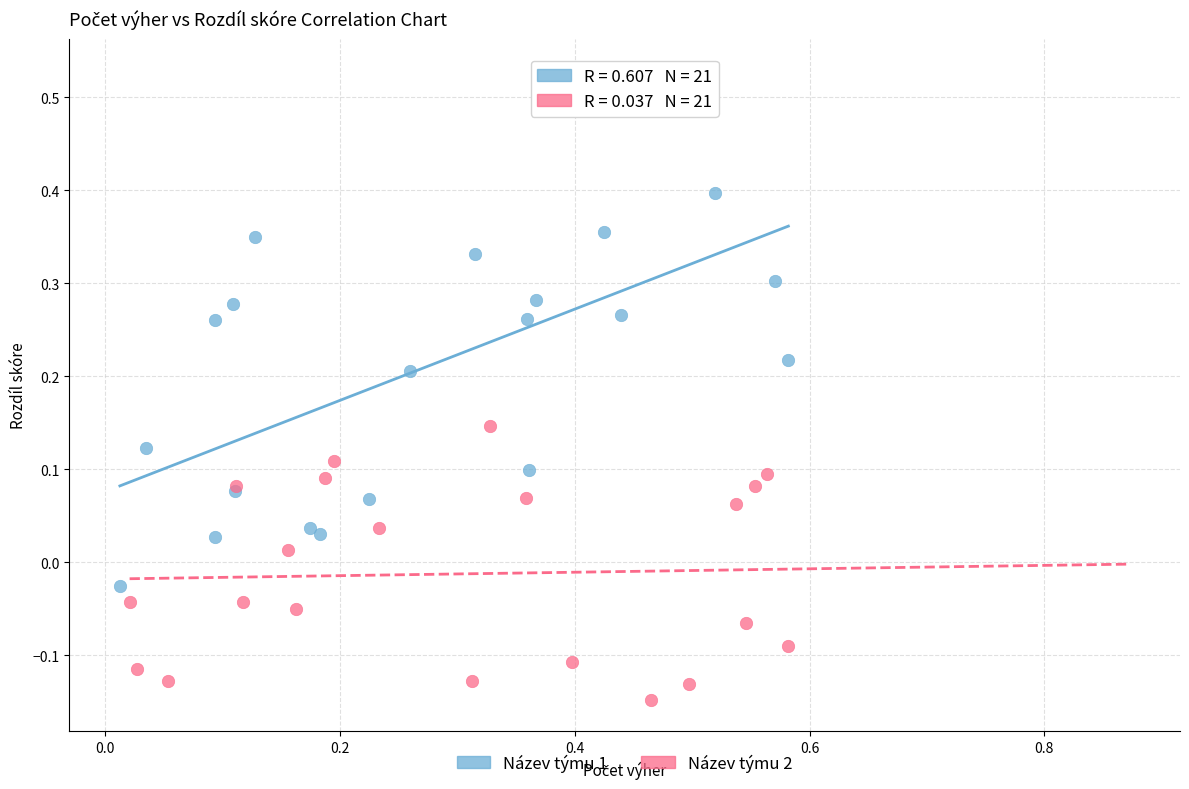

Which series has the largest Y range (max minus min)?

Název týmu 1